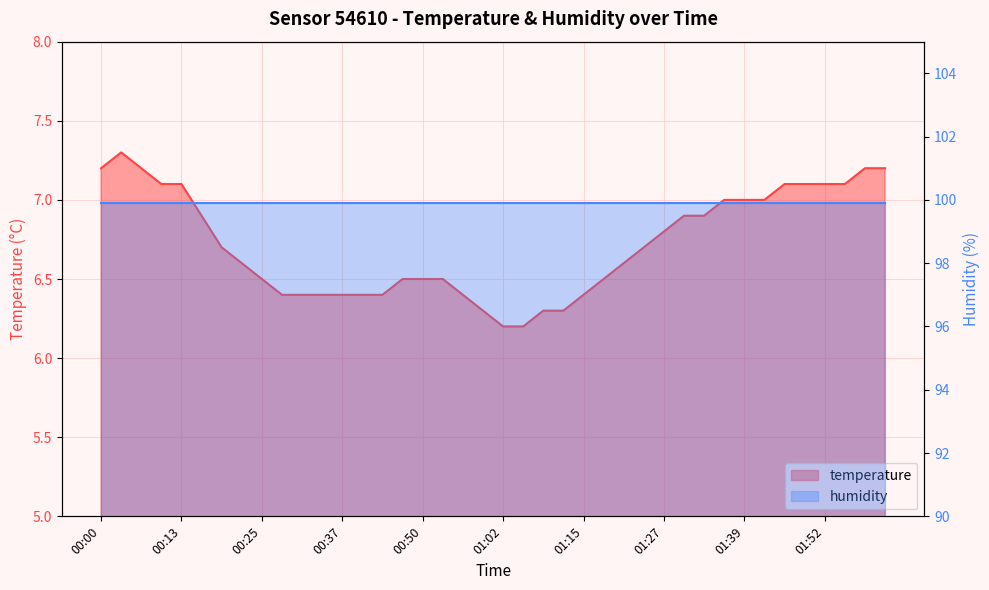

What is the sum of all values?

268.8